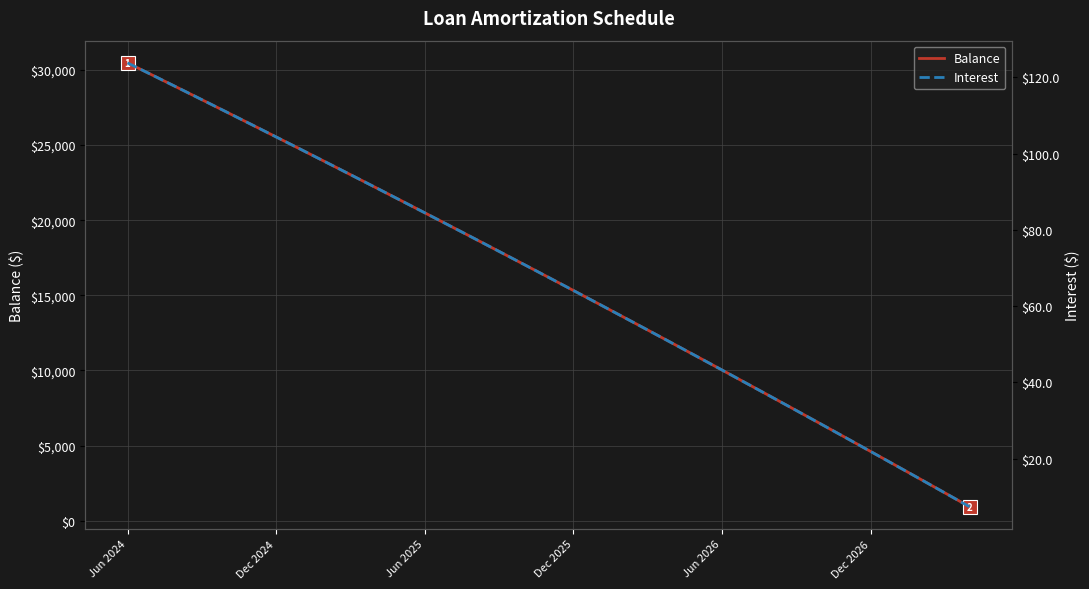

Which series has the largest range (max minus min)?

Balance